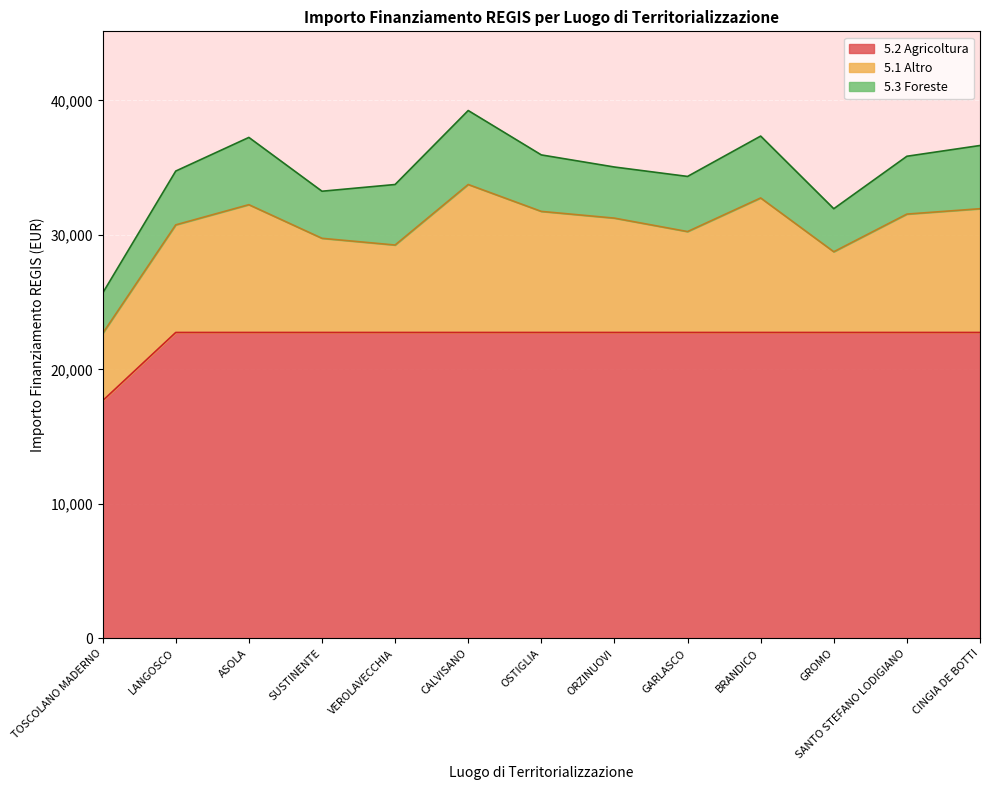

List the labels in order of value, smallest first.

TOSCOLANO MADERNO, LANGOSCO, ASOLA, SUSTINENTE, VEROLAVECCHIA, CALVISANO, OSTIGLIA, ORZINUOVI, GARLASCO, BRANDICO, GROMO, SANTO STEFANO LODIGIANO, CINGIA DE BOTTI